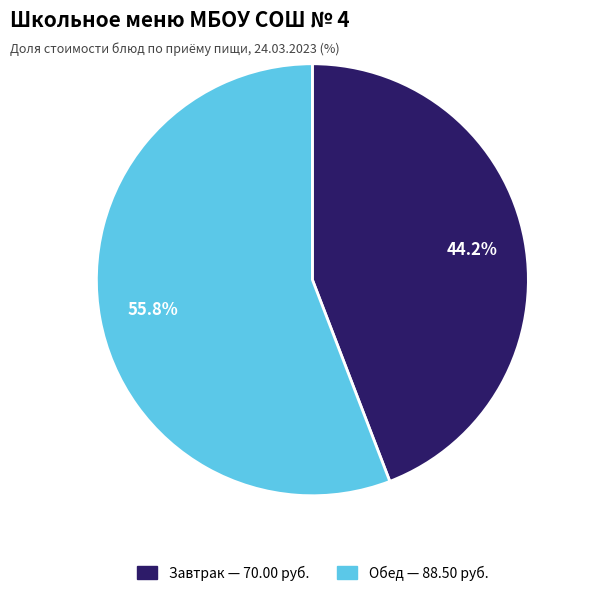

Is there any slice that represents more than half of the pie?

Yes